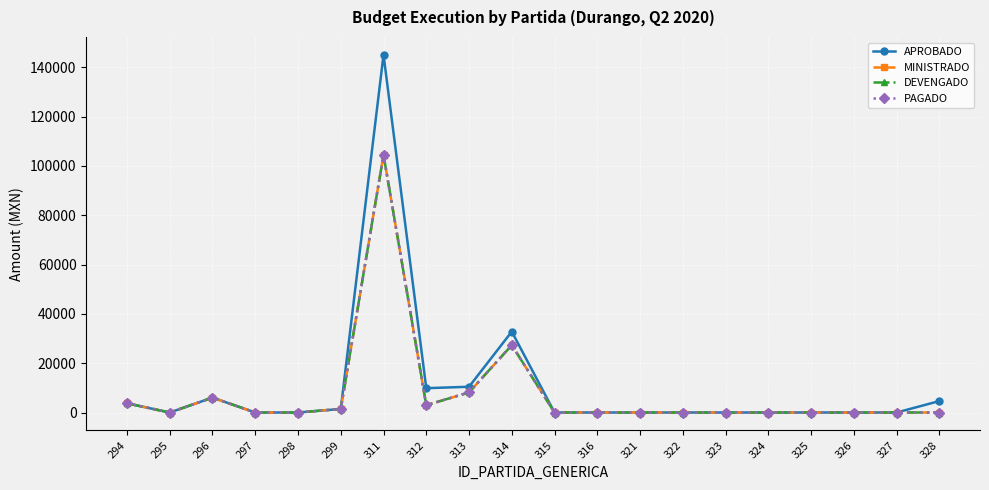

The value of MINISTRADO at 321 is -31466. True or false?

False